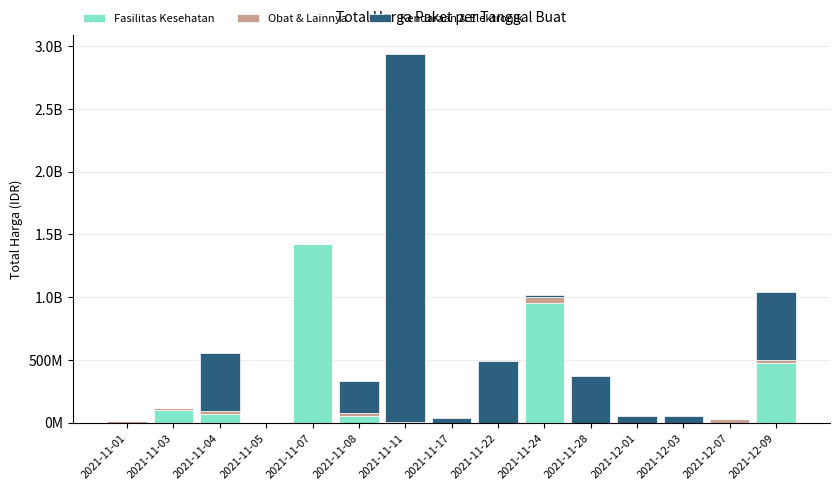

What is the sum of the Kendaraan & Elektronik values at 2021-11-24 and 2021-11-17?

53467000